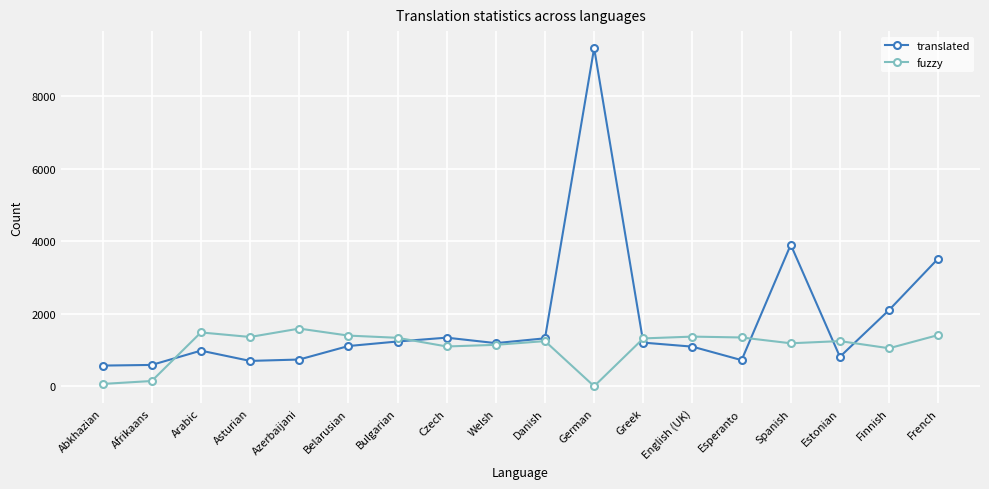

How many series are shown in this chart?

2